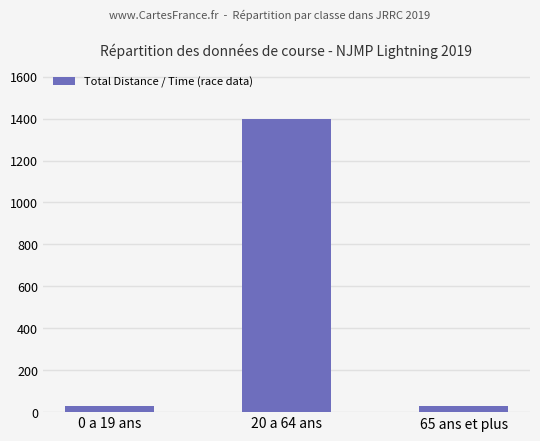

What is the difference between the values at 20 a 64 ans and 65 ans et plus?

1371.5